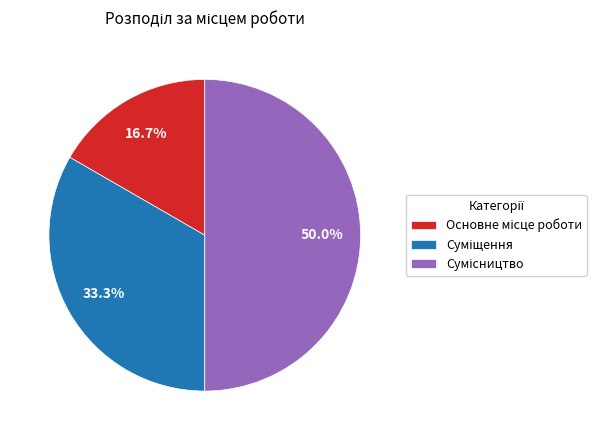

Count the number of slices in the pie.

3